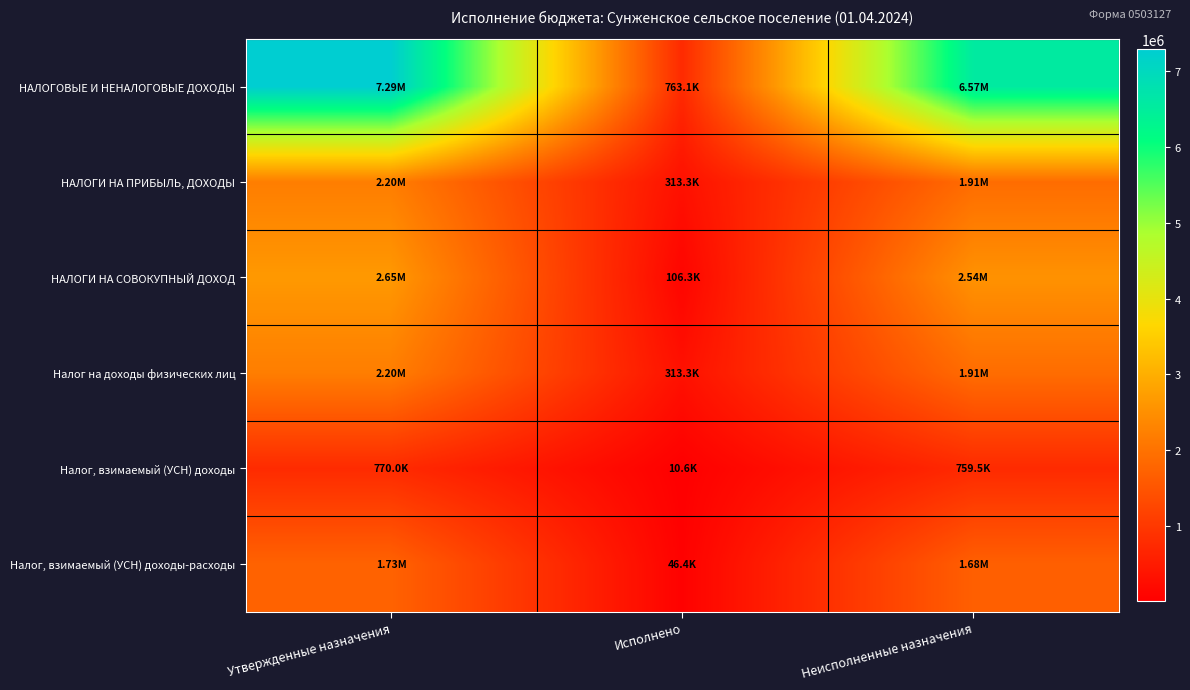

Which category has the lowest value across all series?

Исполнено